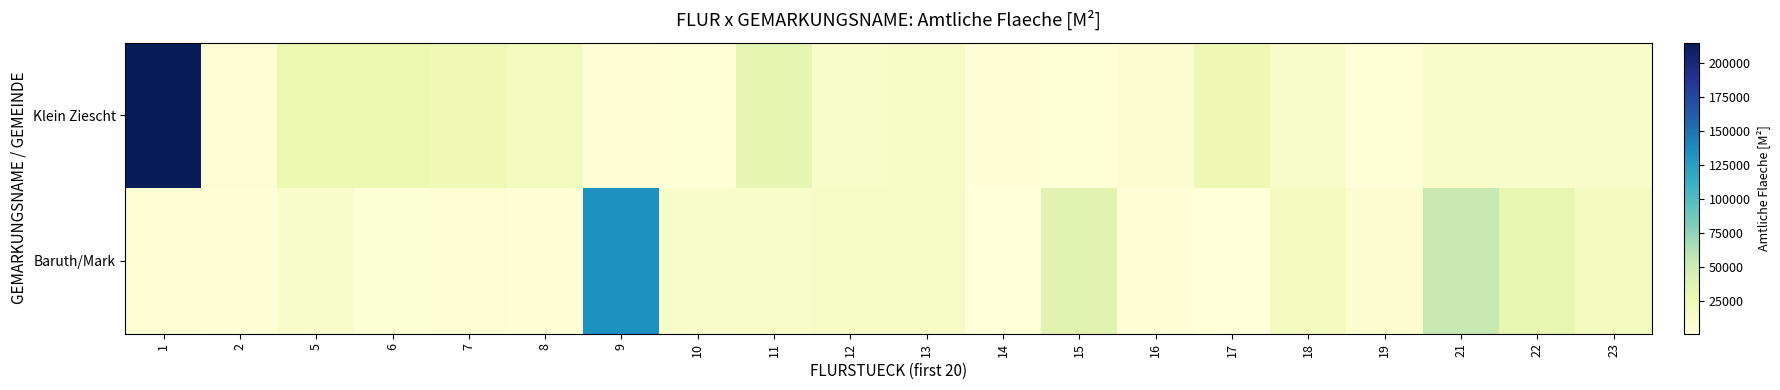

Which series has the widest spread of values?

Klein Ziescht